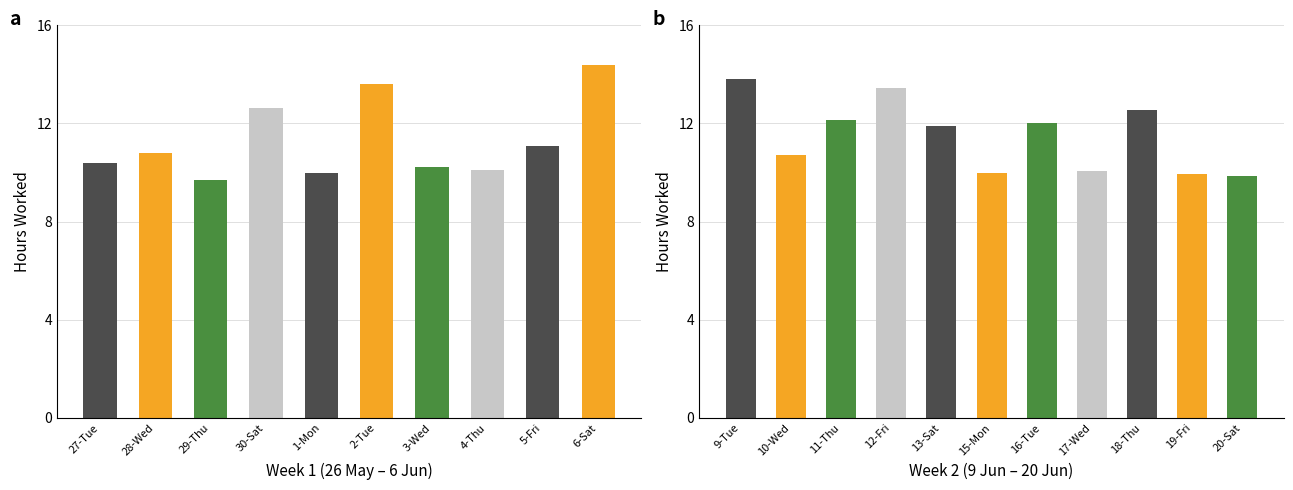

Does the chart contain any negative values?

No